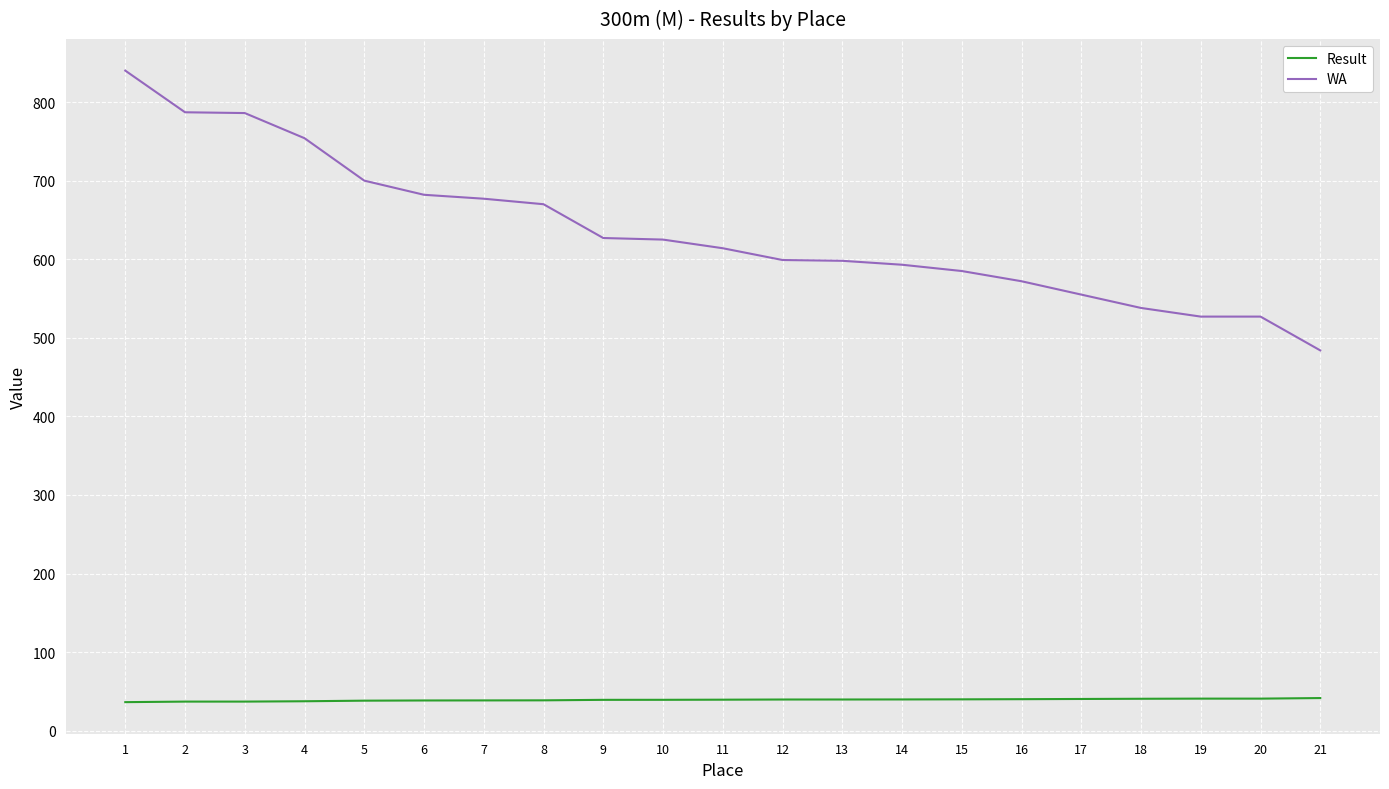

Count the number of data series in this chart.

2